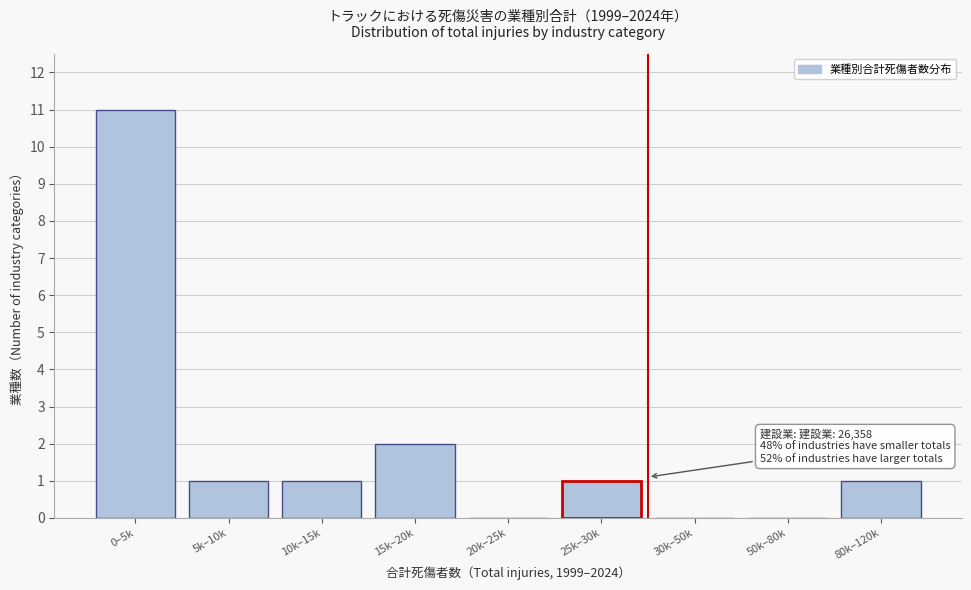

True or false: the data shows 2 at 15k–20k.

True